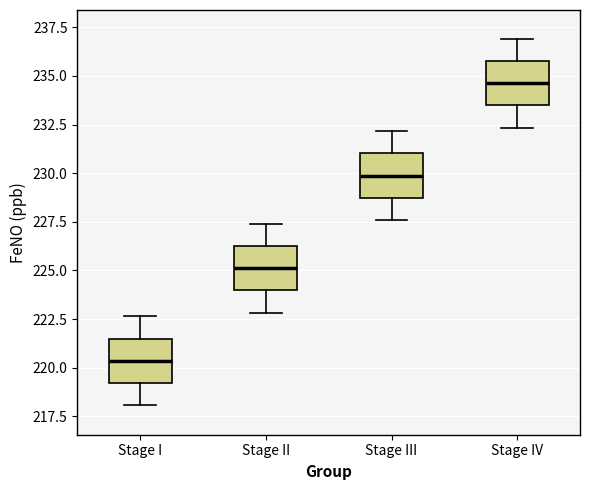

Where does the lower whisker of the box for Stage I end on the y-axis? The values are not printed on the chart, so give them approximately, as read against the axis.

218.0